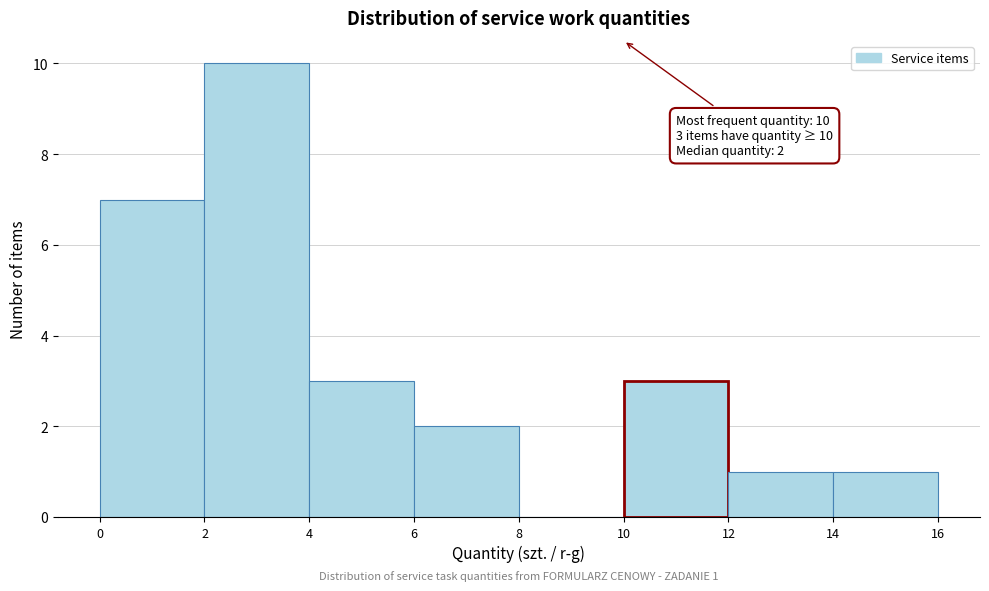

Over which range of the x-axis is the bar tallest?

2 to 4